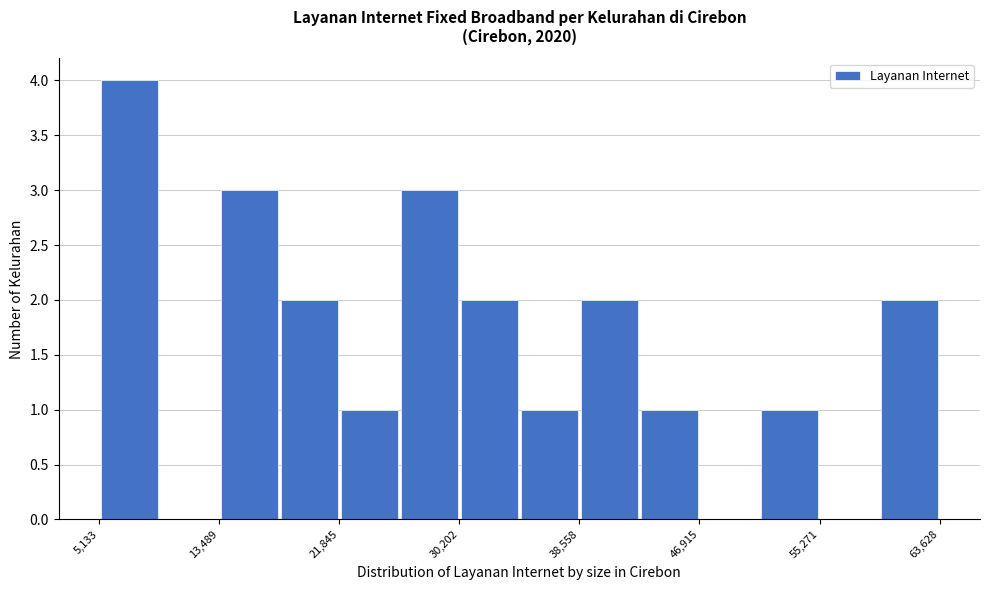

Reading left to right, list every bar in this chart as the range it spans on the x-axis followed by its height. Neither the bar edges nor the heights are printed on the chart, so give them approximately, as read against the axes.

5000 to 9000: 4
9000 to 13000: 0
13000 to 18000: 3
18000 to 22000: 2
22000 to 26000: 1
26000 to 30000: 3
30000 to 34000: 2
34000 to 39000: 1
39000 to 43000: 2
43000 to 47000: 1
47000 to 51000: 0
51000 to 55000: 1
55000 to 59000: 0
59000 to 64000: 2